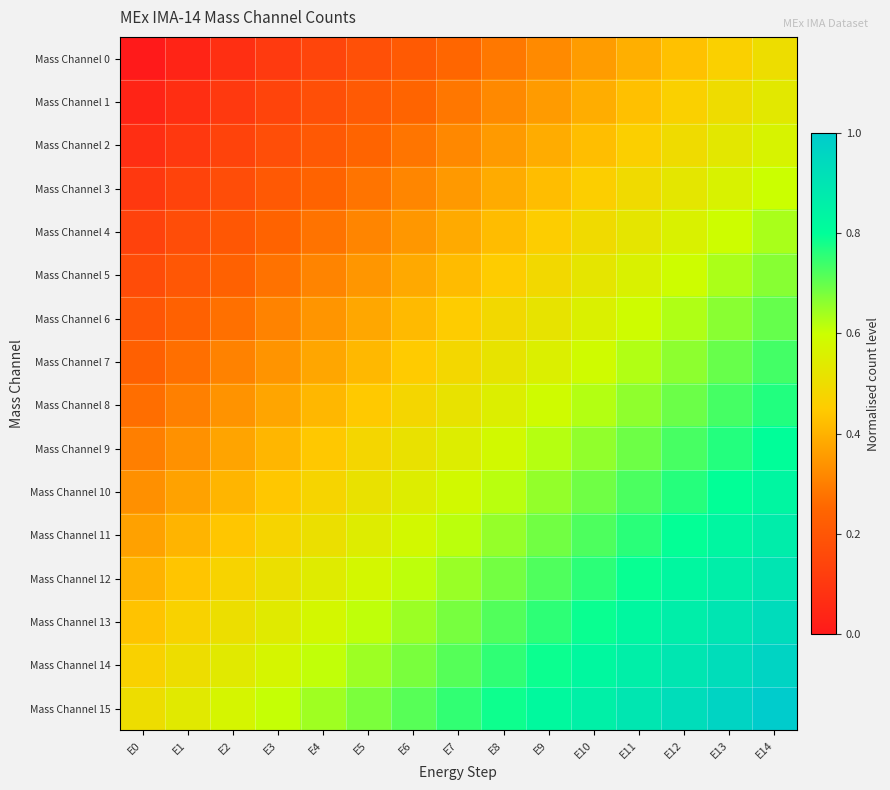

Which series has the largest total across all categories?

Mass Channel 15